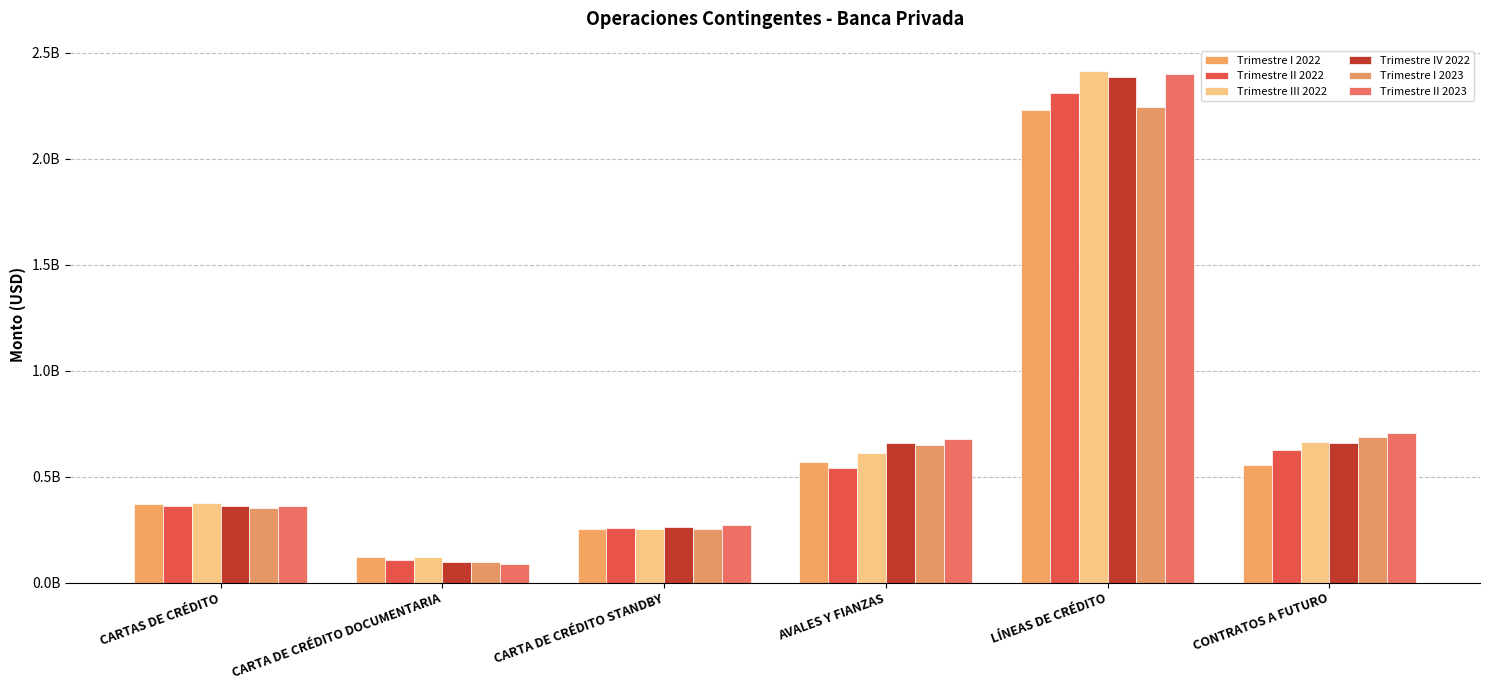

At how many categories does at least one series exceed 2041551264?

1